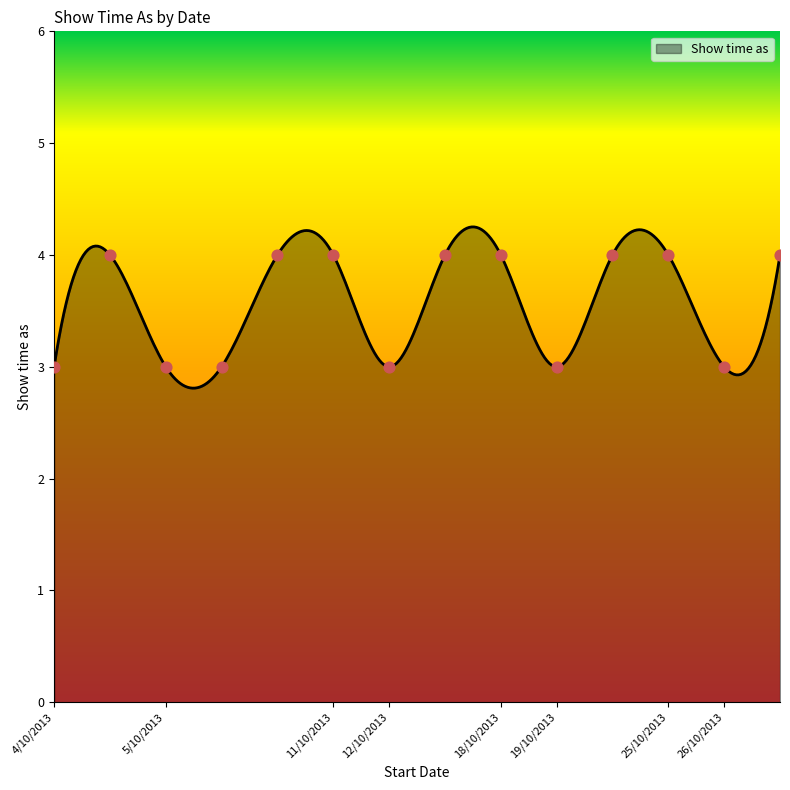

What is the difference between the maximum and minimum values?

1.4